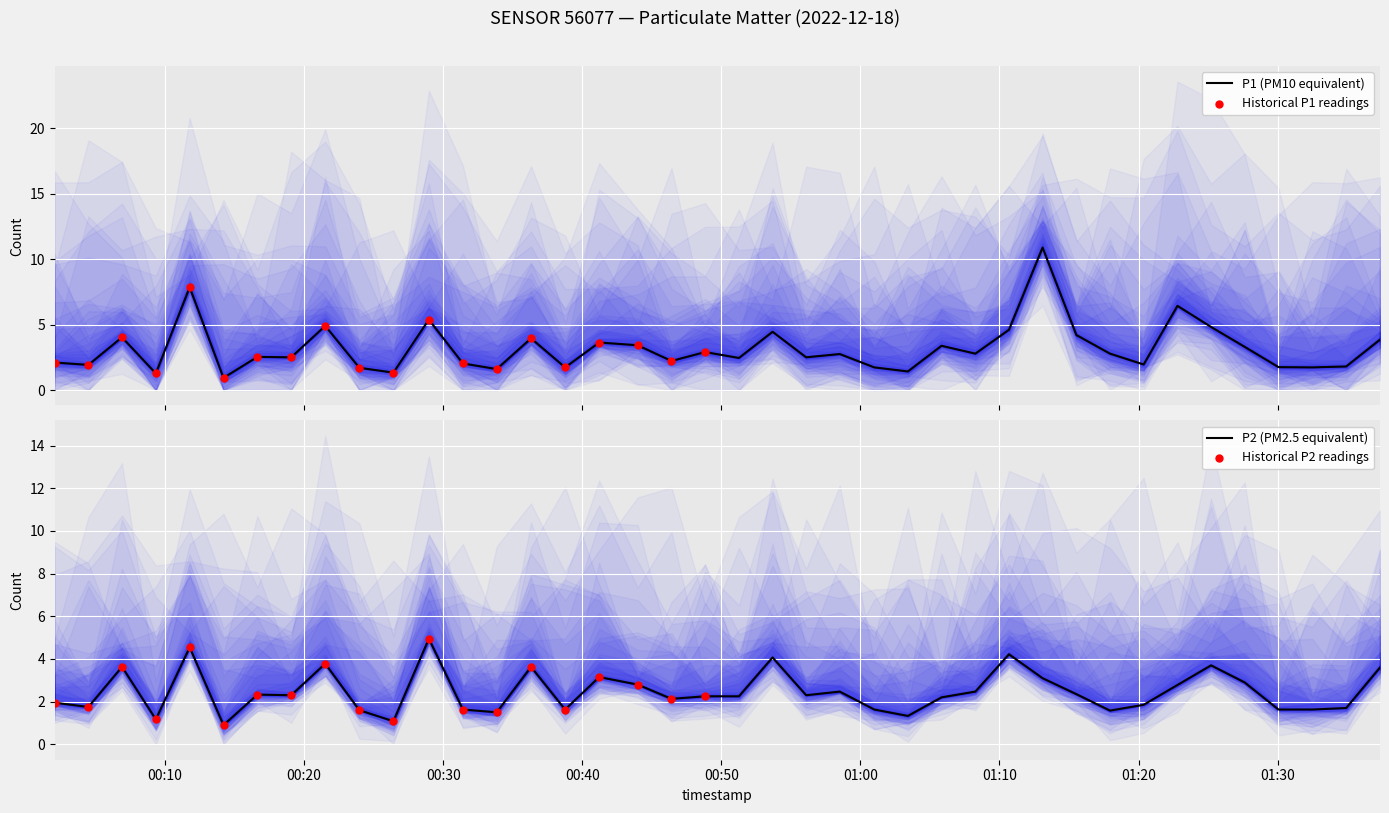

Is the value of P1 at 00:10 greater than the value of P2 at 32?

Yes